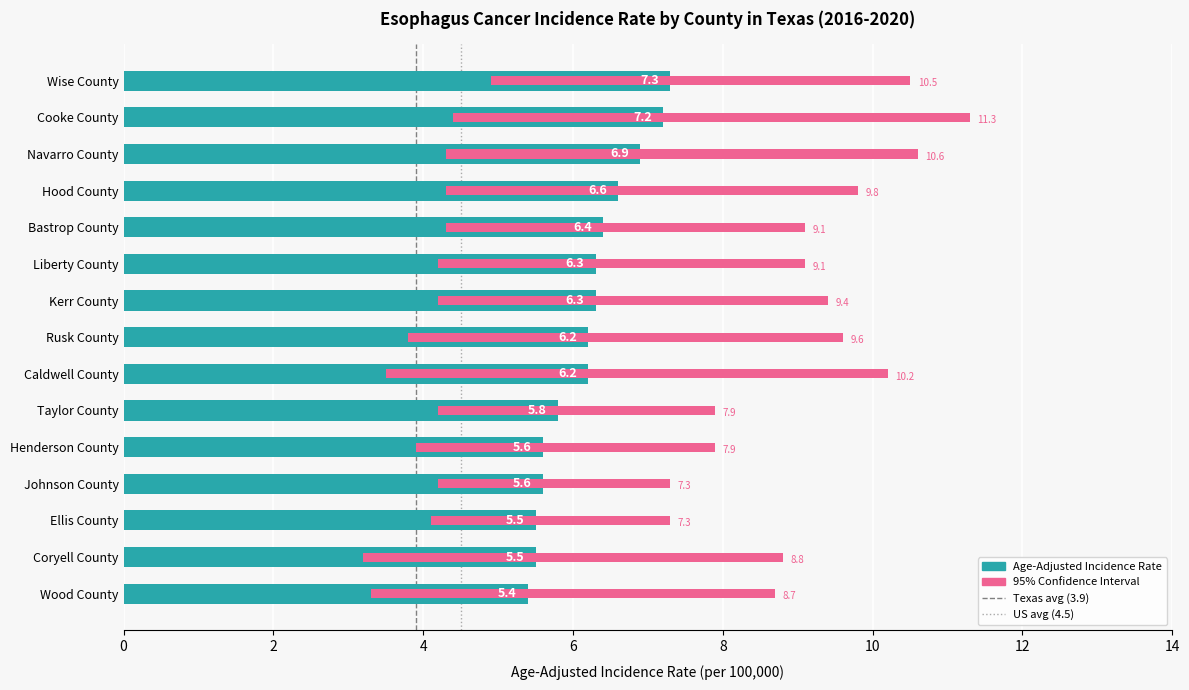

What is the maximum value shown in the chart?

7.3